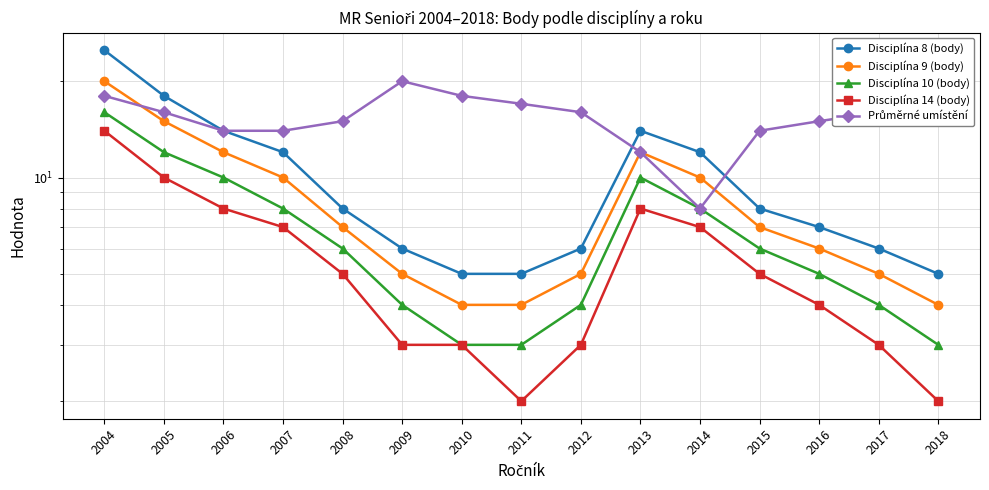

Between 2014 and 2018, which series saw the biggest shift?

Průměrné umístění